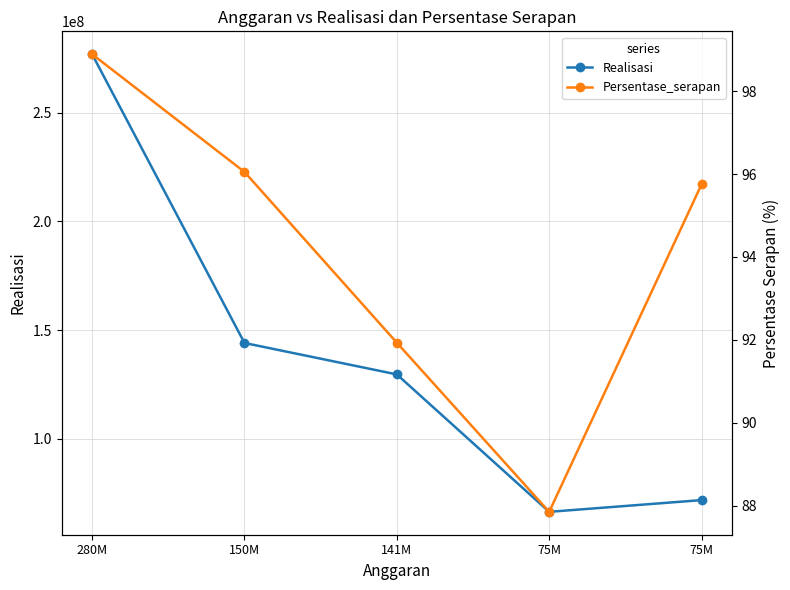

What is the difference between the Persentase_serapan values at 280M and 75M?

3.1